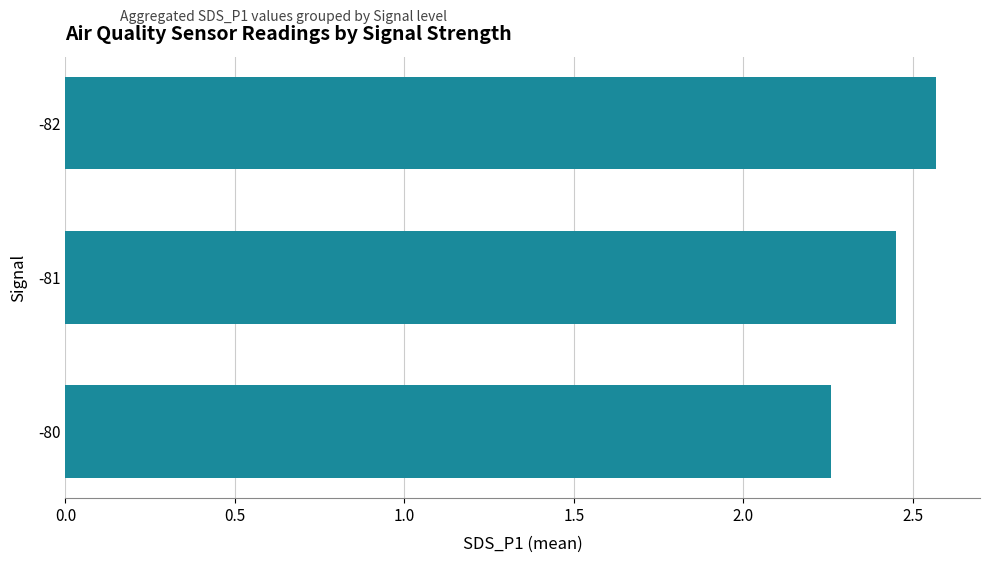

Rank the categories by value from highest to lowest.

-82, -81, -80